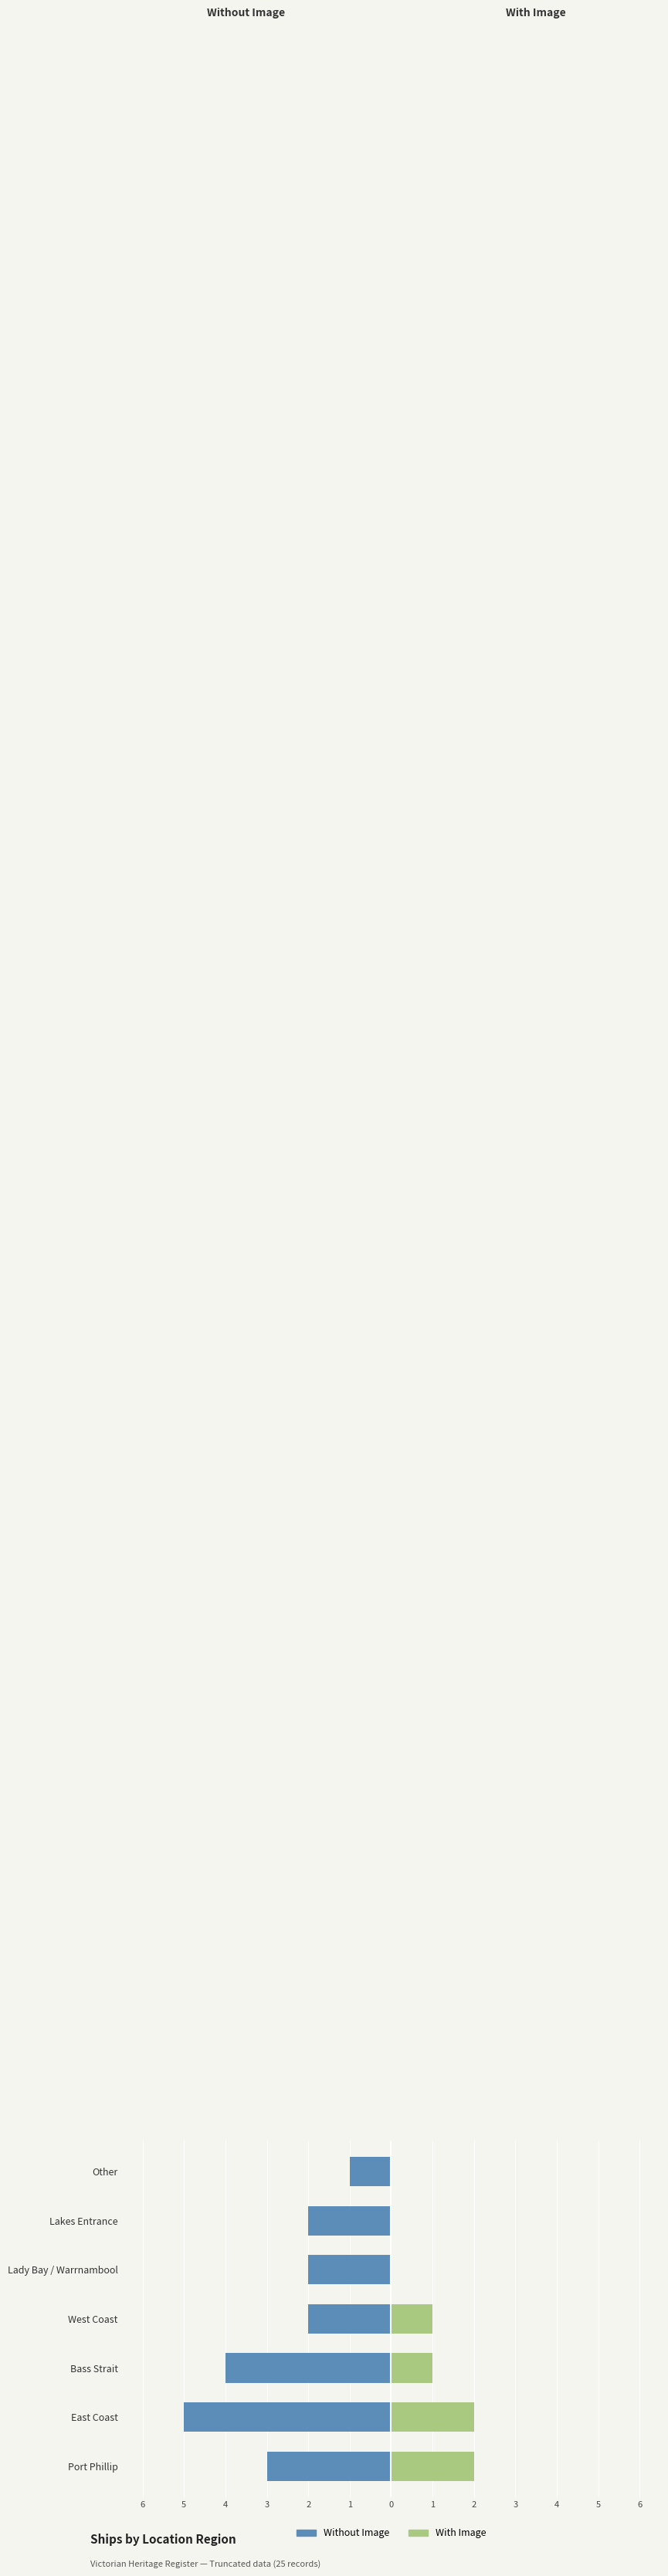

Does the chart contain stacked bars?

No